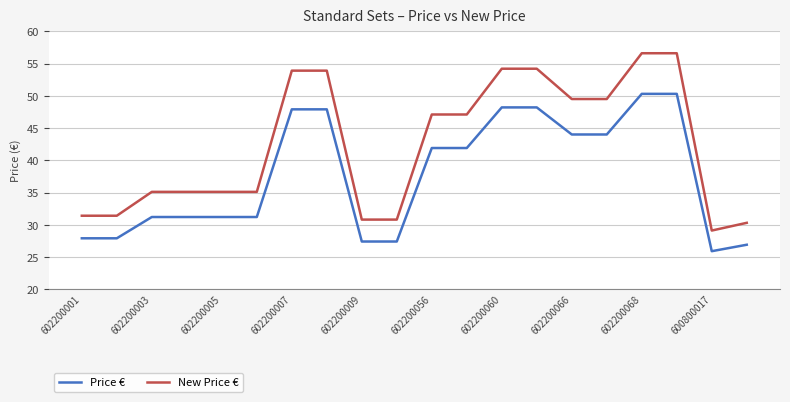

Which series has the widest spread of values?

New Price €